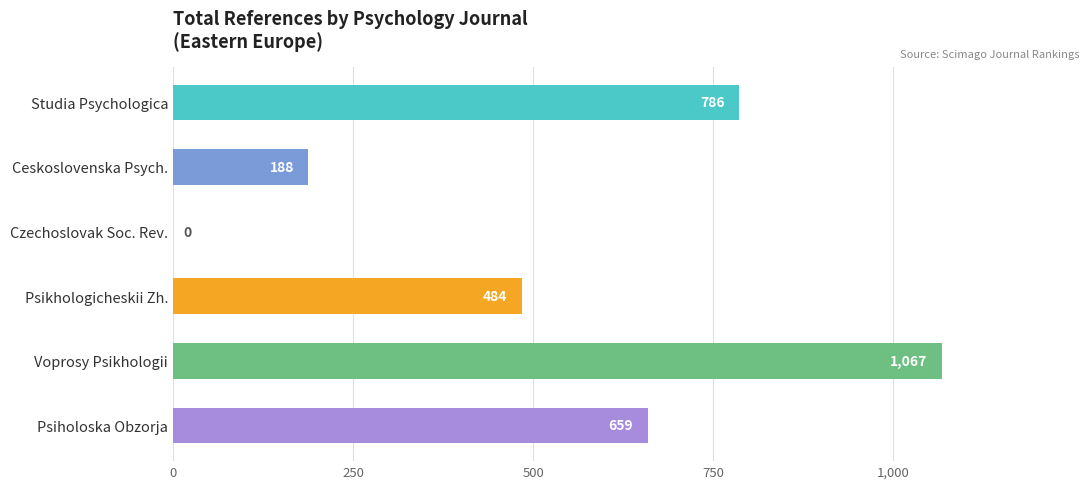

What is the greatest value displayed?

1067